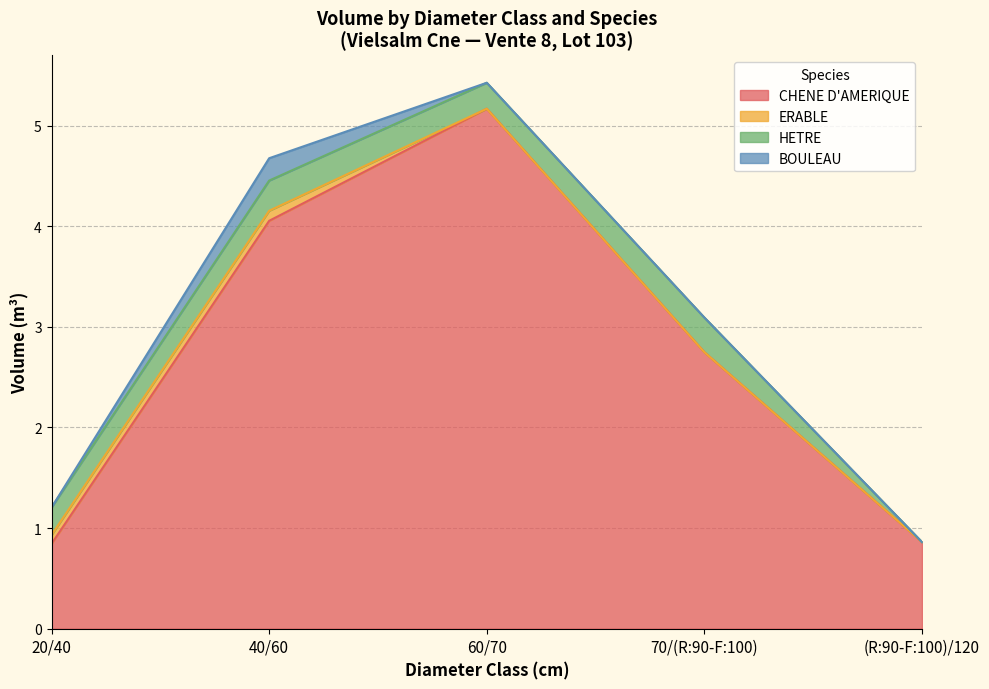

The ERABLE series shows 0.1 at 40/60. True or false?

True